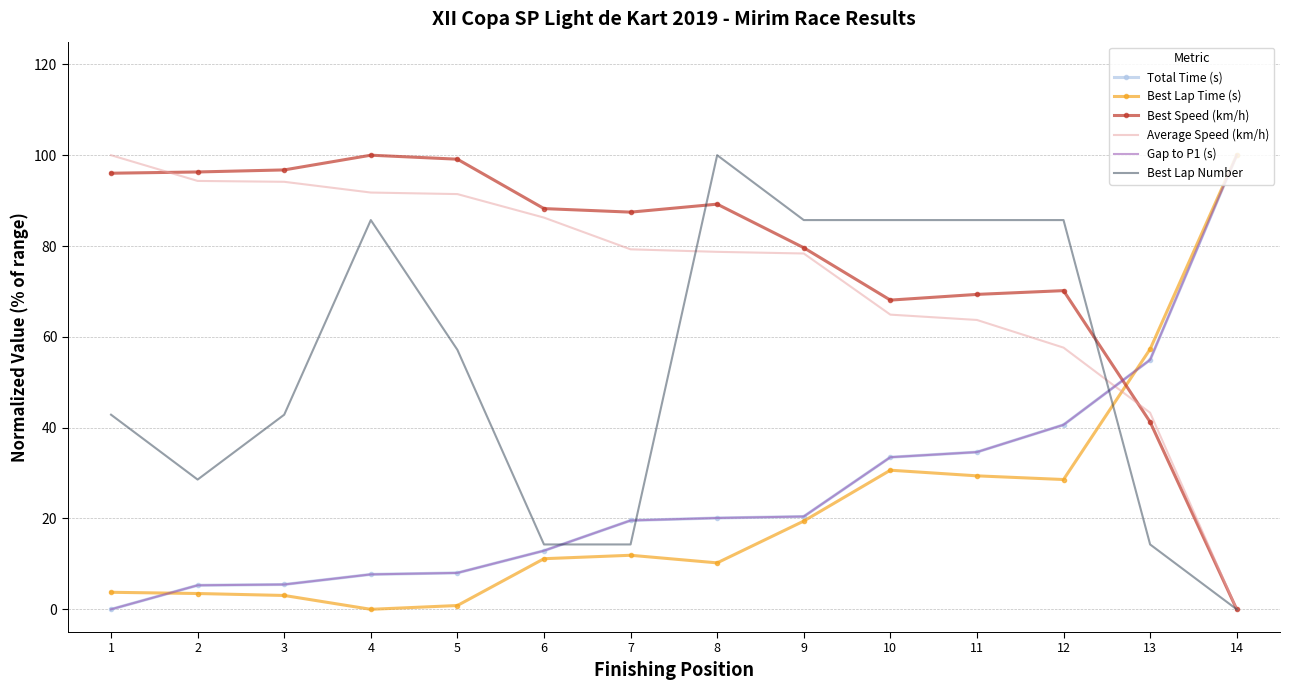

What is the spread (max minus min) of values at 7?

75.6